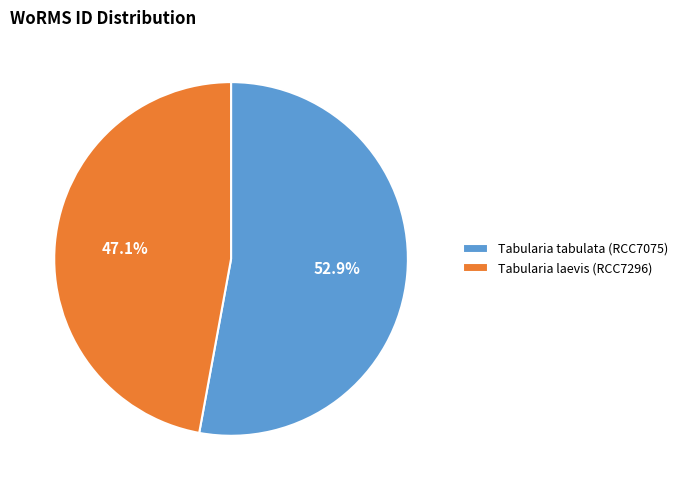

To the nearest percent, what portion does Tabularia tabulata (RCC7075) represent?

53%